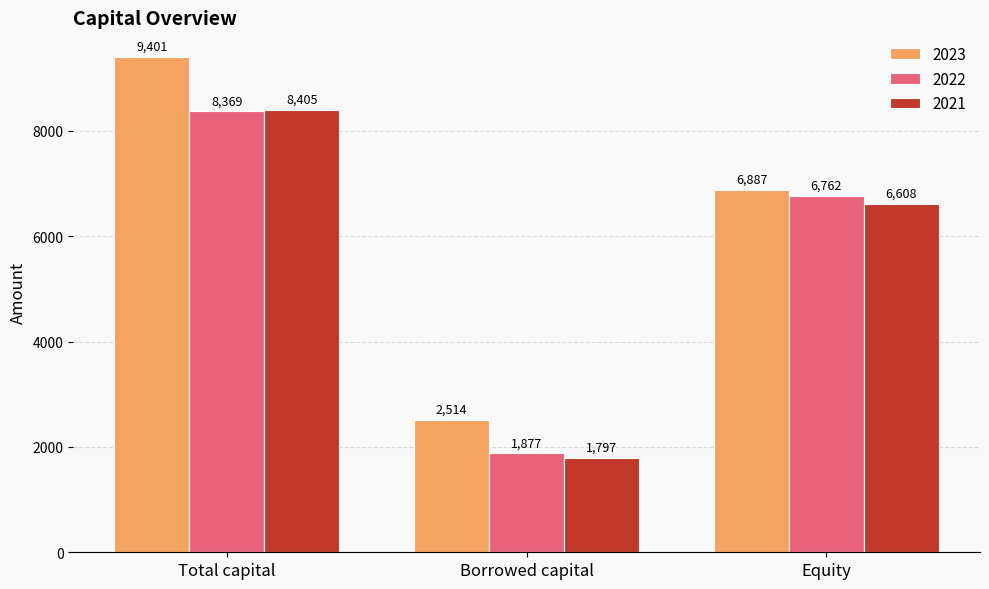

Reading right to left, what are all the values shown in this chart?

2023: Equity=6887	Borrowed capital=2514	Total capital=9401
2022: Equity=6762	Borrowed capital=1877	Total capital=8369
2021: Equity=6608	Borrowed capital=1797	Total capital=8405